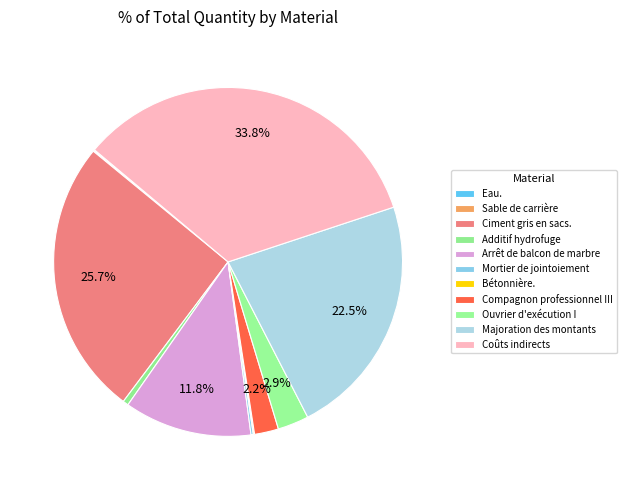

Rank the categories by value from lowest to highest.

Eau., Sable de carrière, Bétonnière., Mortier de jointoiement, Additif hydrofuge, Compagnon professionnel III, Ouvrier d'exécution I, Arrêt de balcon de marbre, Majoration des montants, Ciment gris en sacs., Coûts indirects